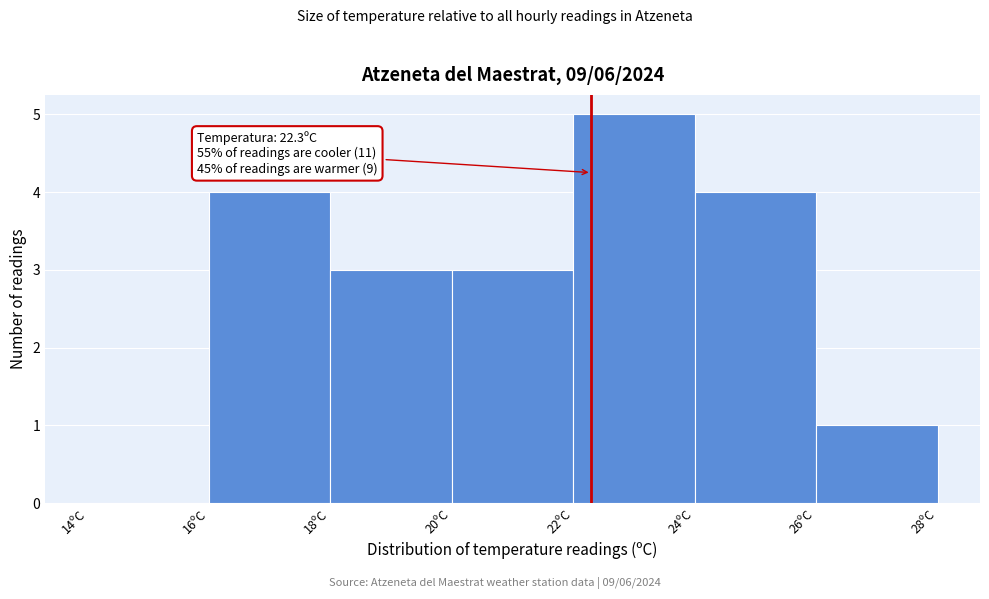

Over which range of the x-axis is the bar tallest?

22 to 24